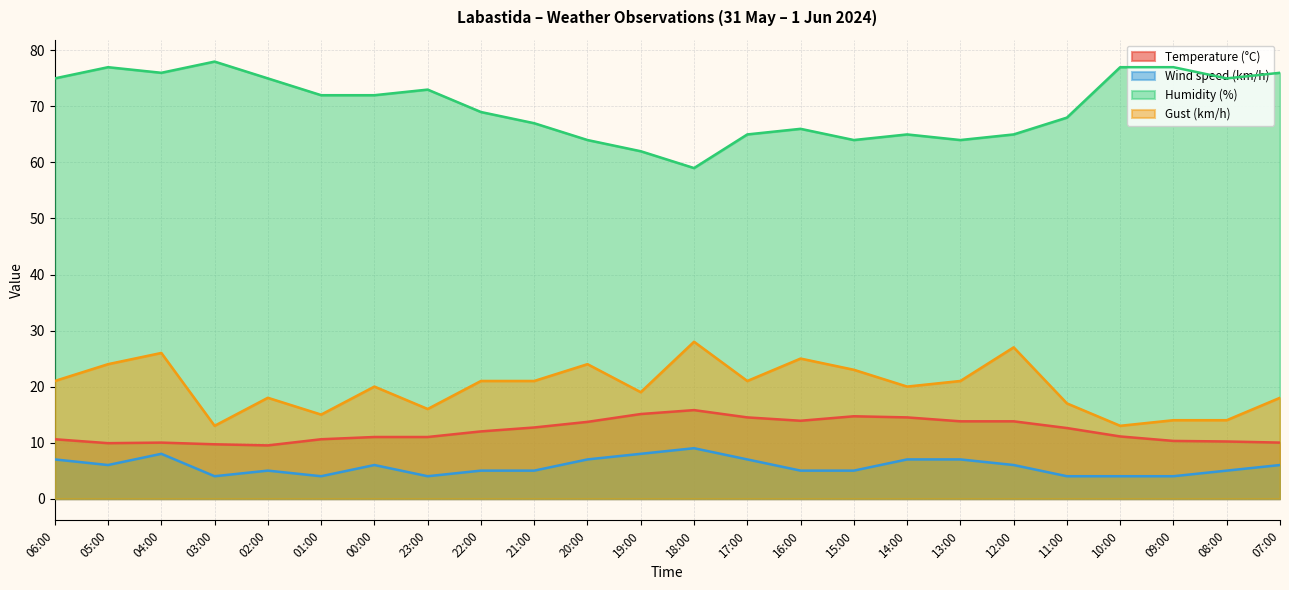

What is the maximum value for Gust (km/h)?

28.0